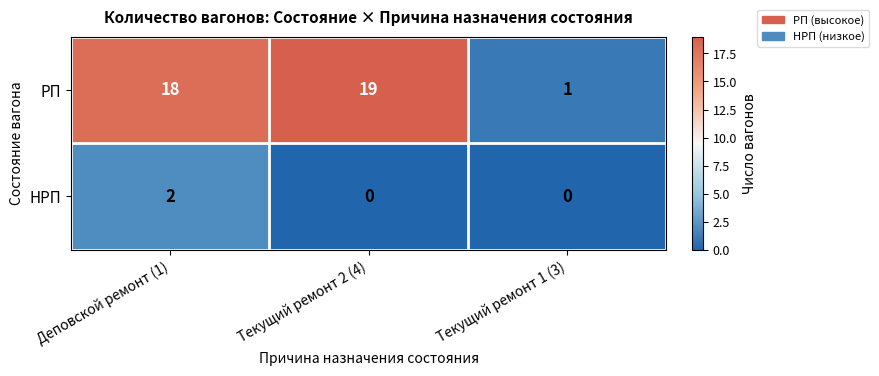

What is the greatest value displayed?

19